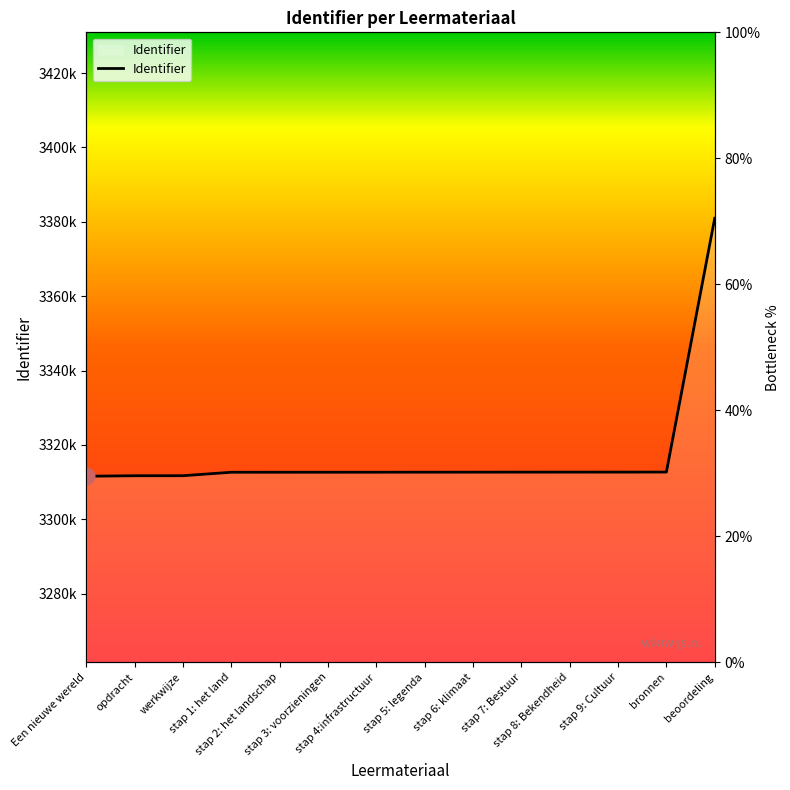

What is the difference between the values at stap 1: het land and opdracht?

934